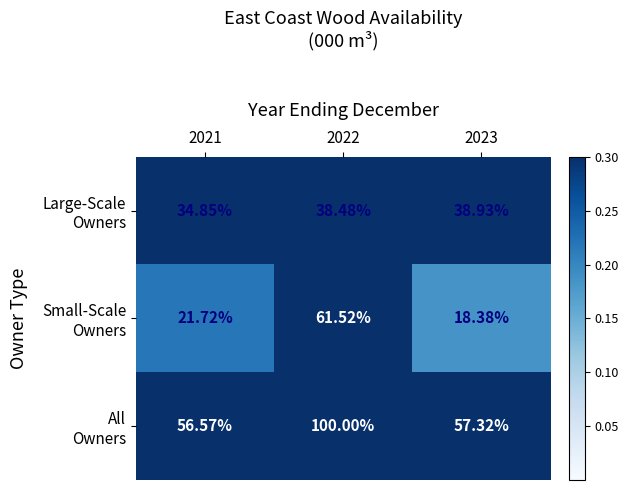

Count the number of data series in this chart.

3